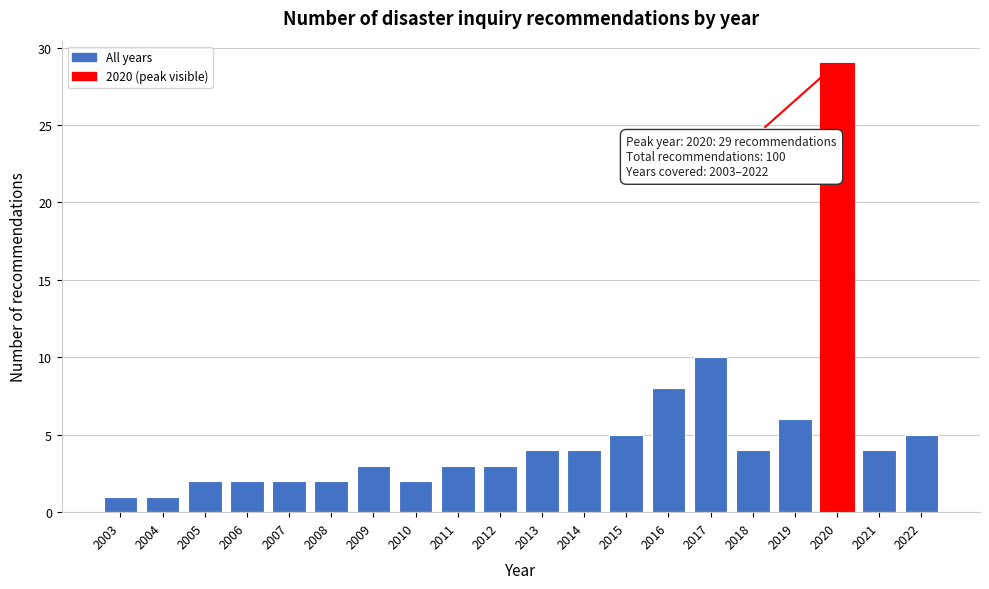

Reading left to right, transcribe all the data shown in this chart.

2003=1	2004=1	2005=2	2006=2	2007=2	2008=2	2009=3	2010=2	2011=3	2012=3	2013=4	2014=4	2015=5	2016=8	2017=10	2018=4	2019=6	2020=29	2021=4	2022=5